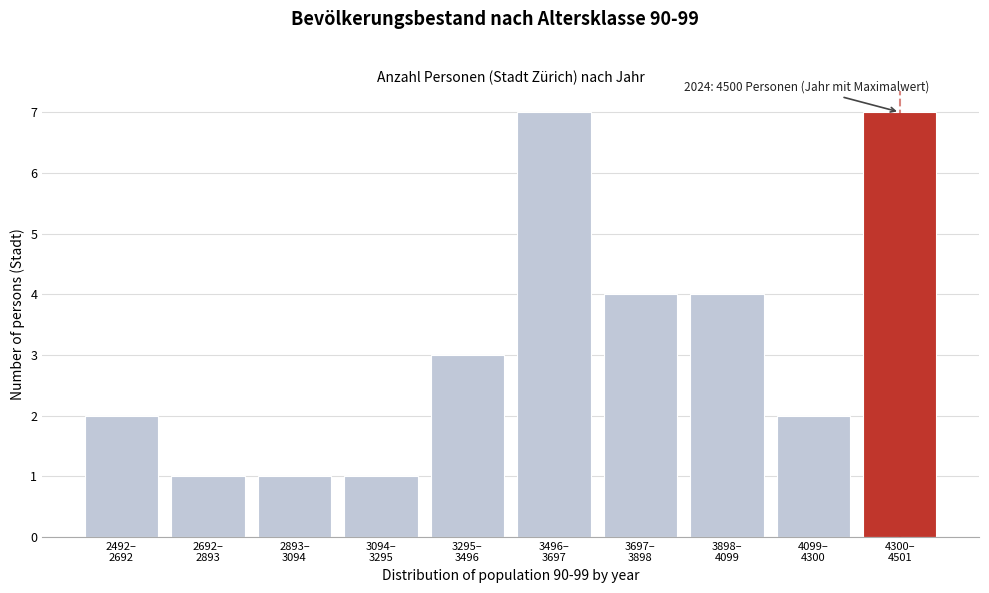

Reading right to left, extract all data points from this chart.

7	2	4	4	7	3	1	1	1	2